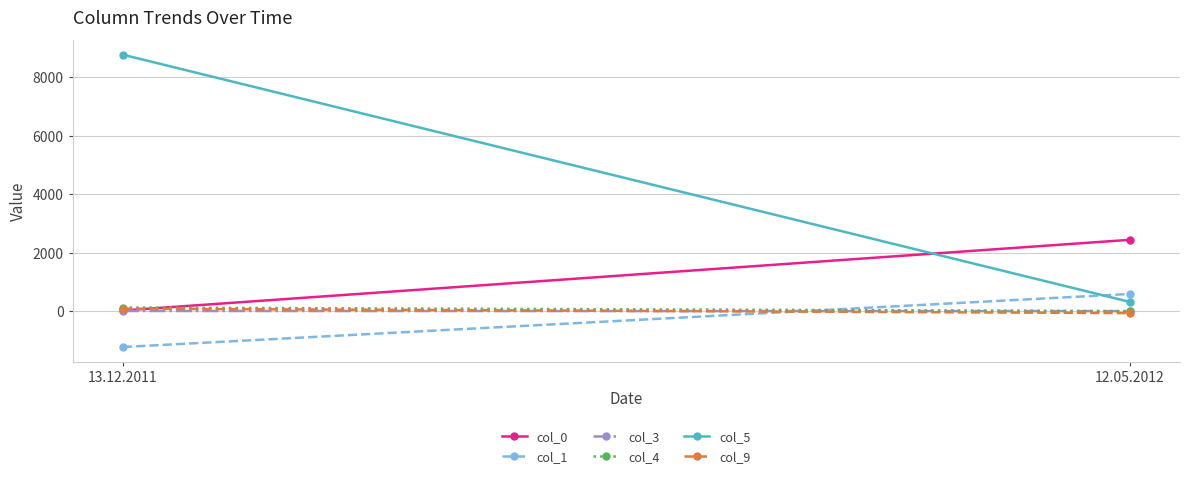

Is it true that col_4 equals 123.0 at 13.12.2011?

True